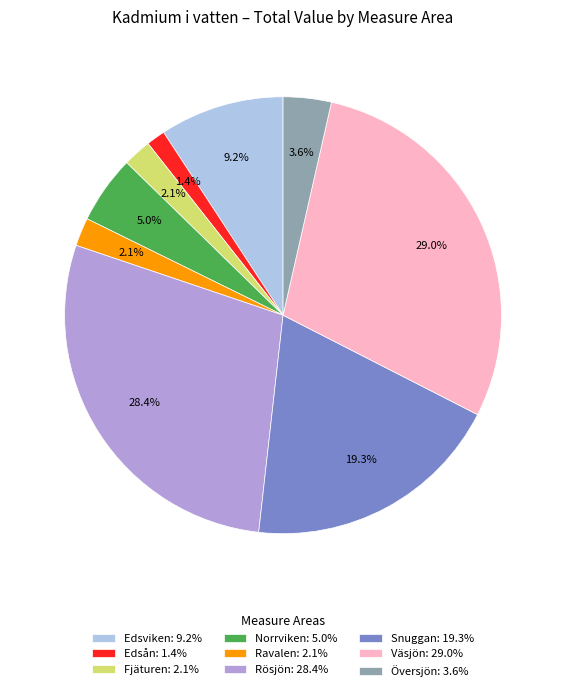

To the nearest percent, what is the difference between the largest and smallest slice percentages?

28%